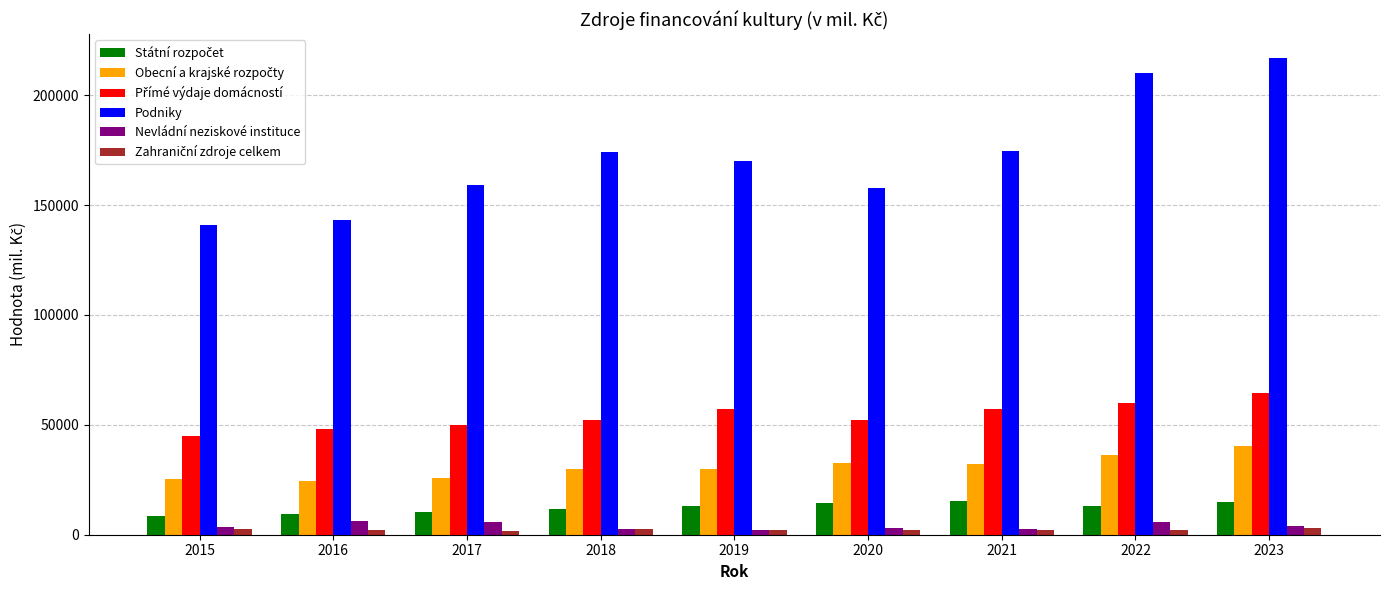

Which series has the widest spread of values?

Podniky